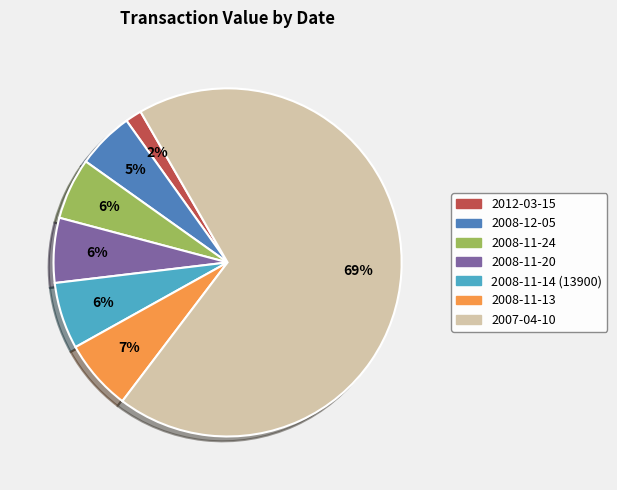

What is the smallest slice in the pie chart?

2012-03-15